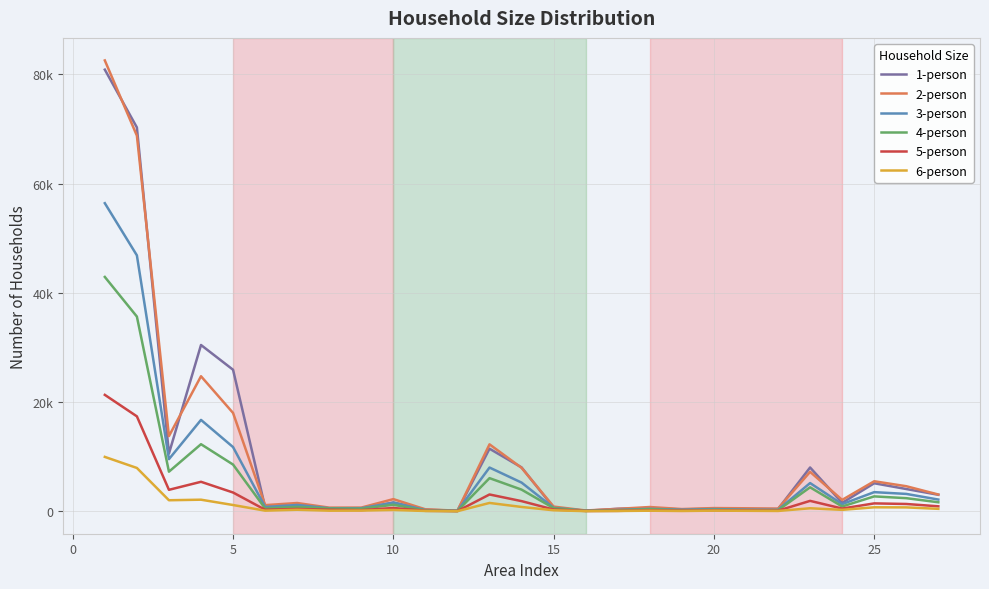

Reading left to right, transcribe all the data shown in this chart.

1-person: 80877	70298	10579	30456	25923	723	907	442	449	1614	297	101	11465	8037	669	93	461	564	344	469	404	424	8025	1549	5136	4082	3029
2-person: 82567	68792	13775	24735	18014	1130	1520	674	684	2233	365	115	12263	7961	865	152	449	787	413	594	555	487	7225	2089	5504	4595	3077
3-person: 56423	46872	9551	16740	11762	798	1164	566	570	1574	227	79	8015	5259	638	114	259	457	298	408	309	273	5172	1310	3510	3186	2154
4-person: 42917	35661	7256	12290	8561	532	797	515	472	1204	150	59	6074	3971	580	81	191	378	189	276	209	199	4396	884	2733	2408	1656
5-person: 21325	17389	3936	5406	3443	289	432	286	219	610	89	38	3083	1865	323	65	83	180	122	175	157	113	1913	508	1451	1343	916
6-person: 9965	7939	2026	2128	1153	120	280	113	132	245	61	24	1533	798	188	33	59	114	58	123	96	64	559	269	736	719	454